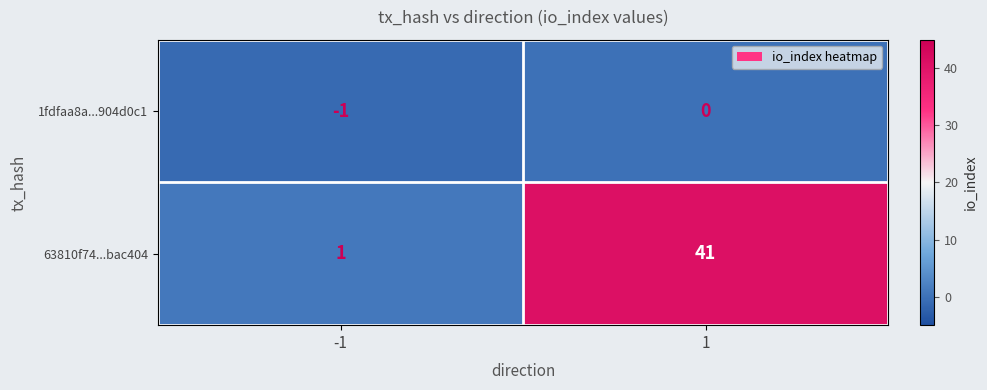

How many categories are shown in the chart?

2